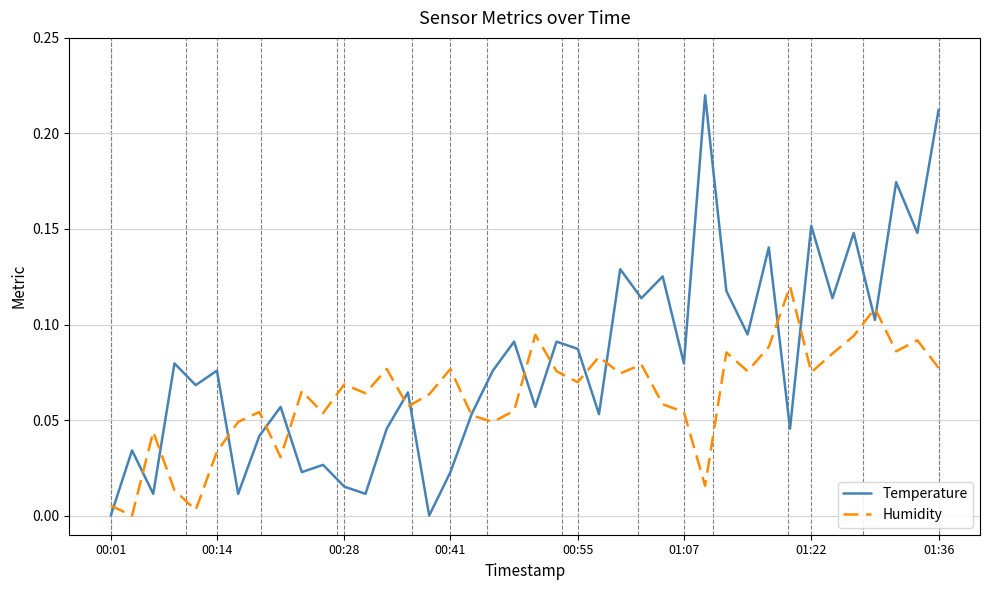

Which series has the largest range (max minus min)?

Temperature